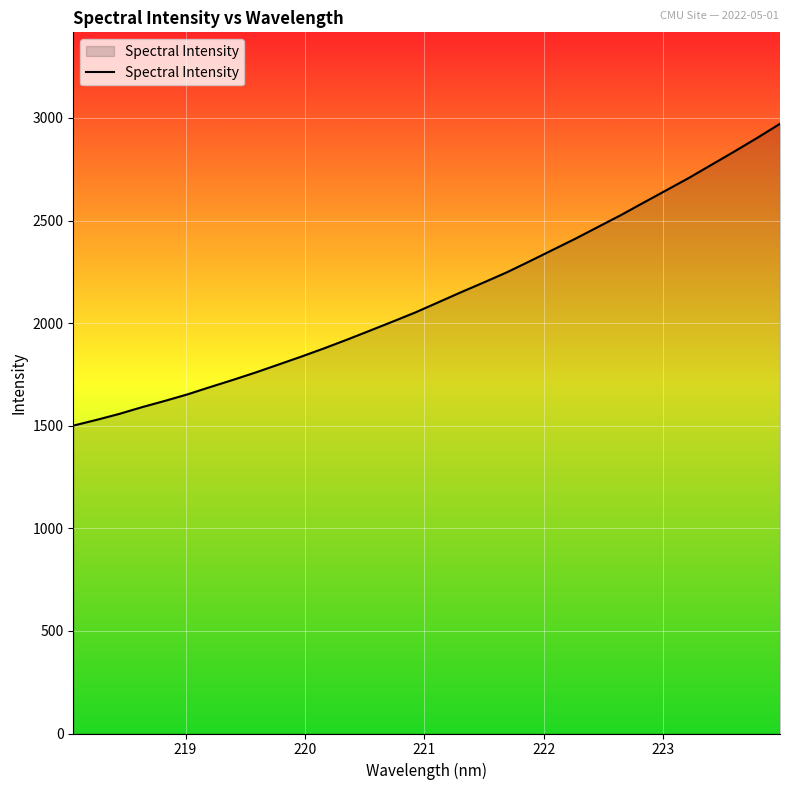

What is the maximum value shown in the chart?

2971.7